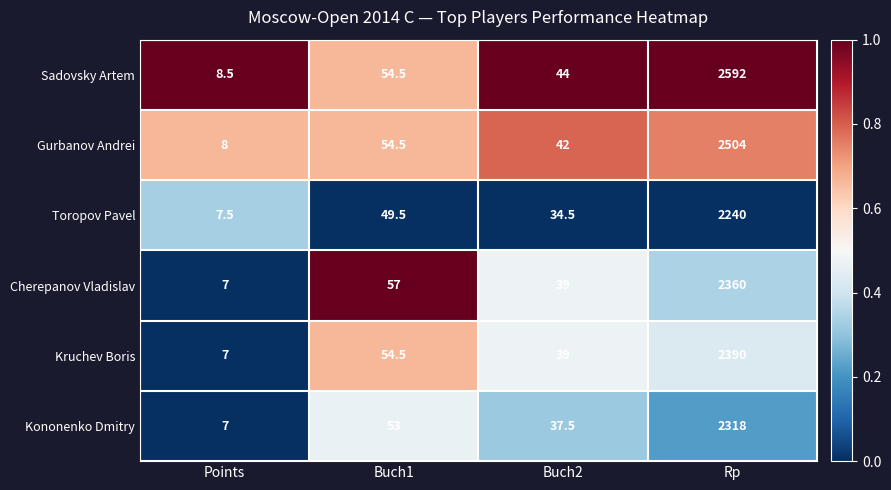

What is the approximate value of Cherepanov Vladislav at Points?

7.0